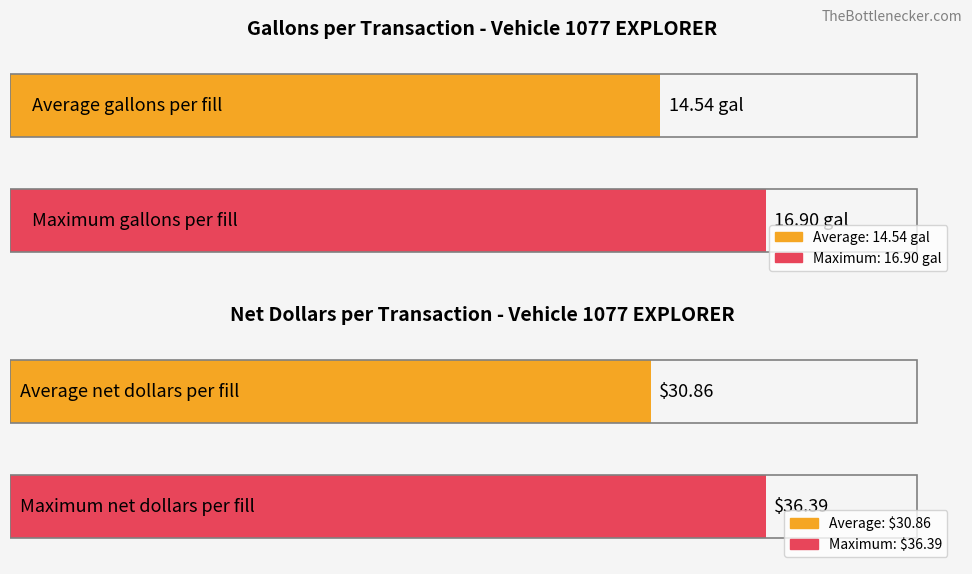

Which series has the widest spread of values?

Net Dollars